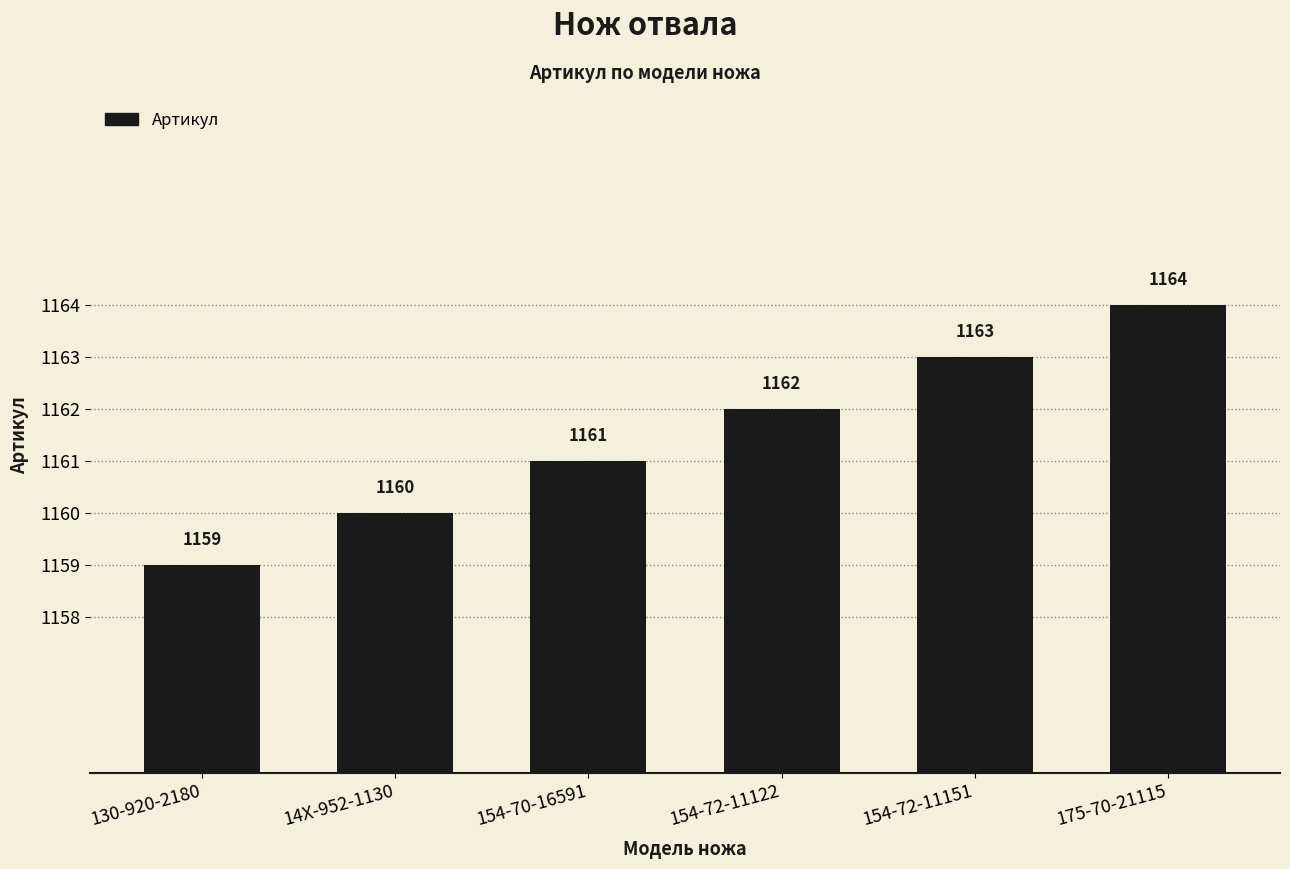

List the labels in order of value, largest first.

175-70-21115, 154-72-11151, 154-72-11122, 154-70-16591, 14X-952-1130, 130-920-2180